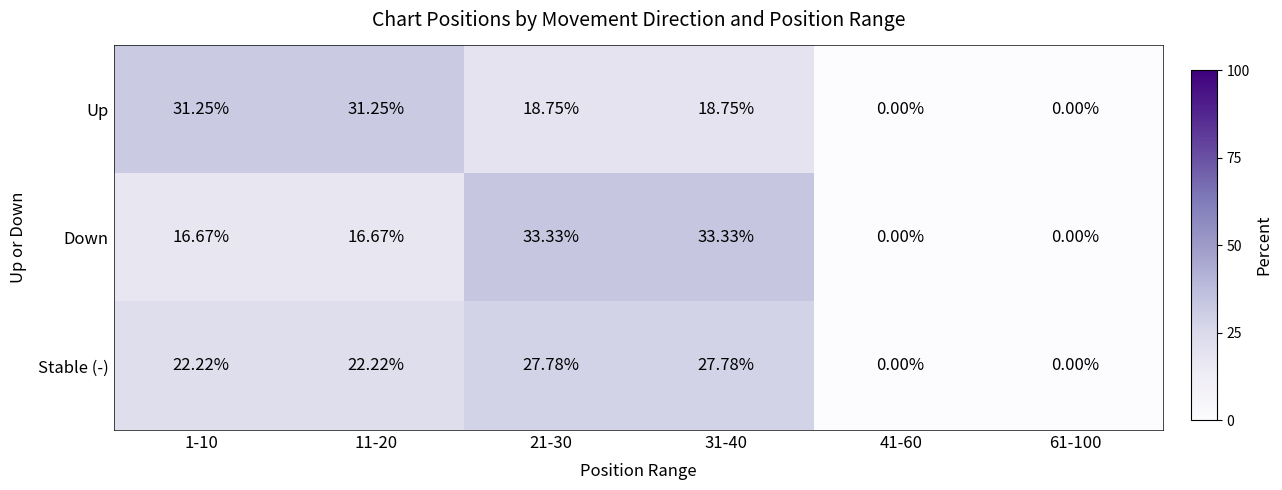

List the series in order of their peak value, lowest first.

Stable (-), Up, Down